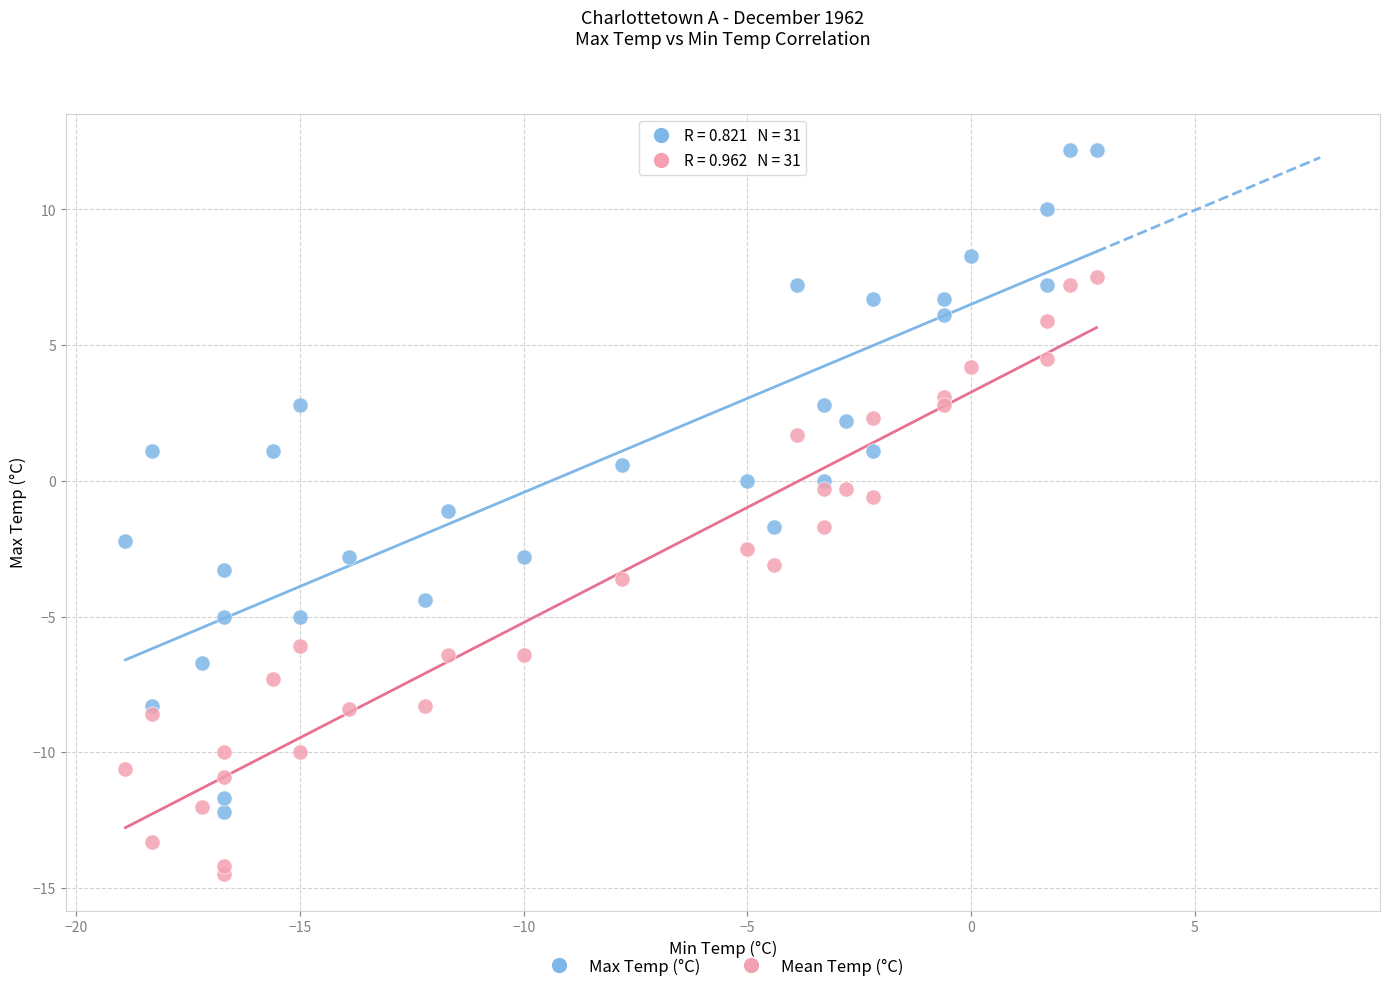

Which series has the widest spread of Y values?

Max Temp (°C)